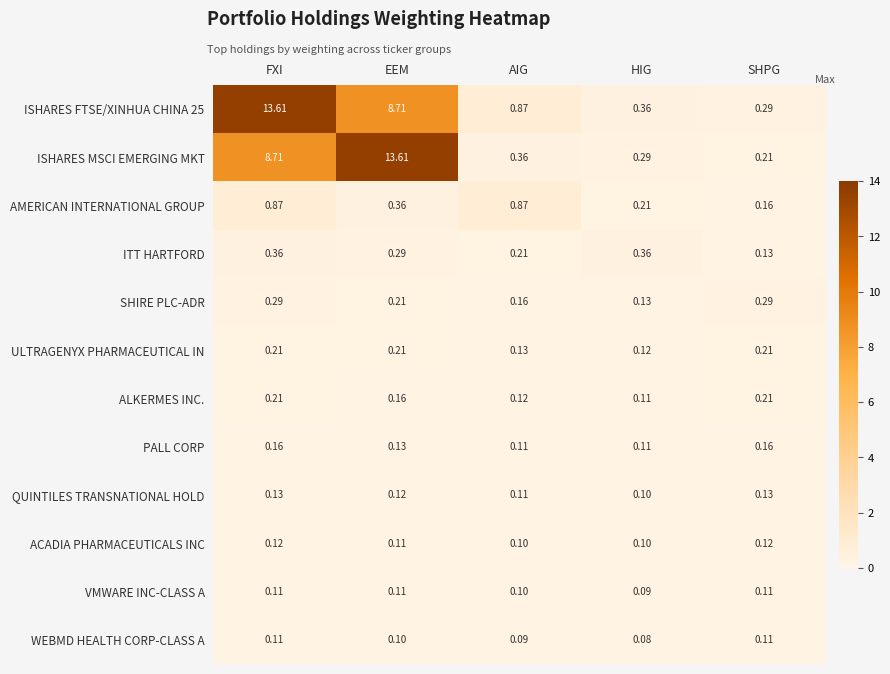

Where is ITT HARTFORD nearest to the value 0?

SHPG